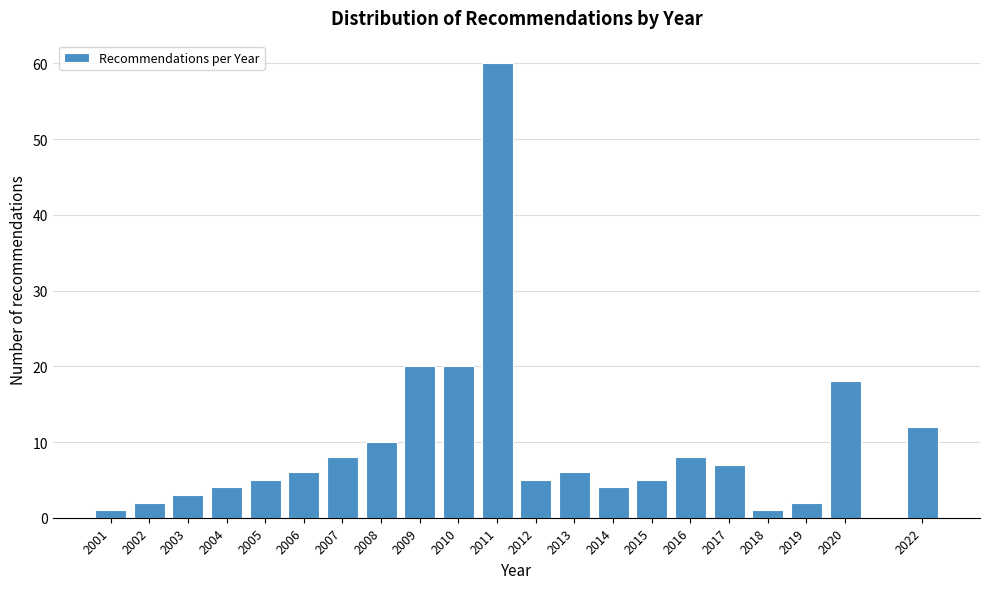

Reading left to right, extract all data points from this chart.

1	2	3	4	5	6	8	10	20	20	60	5	6	4	5	8	7	1	2	18	12